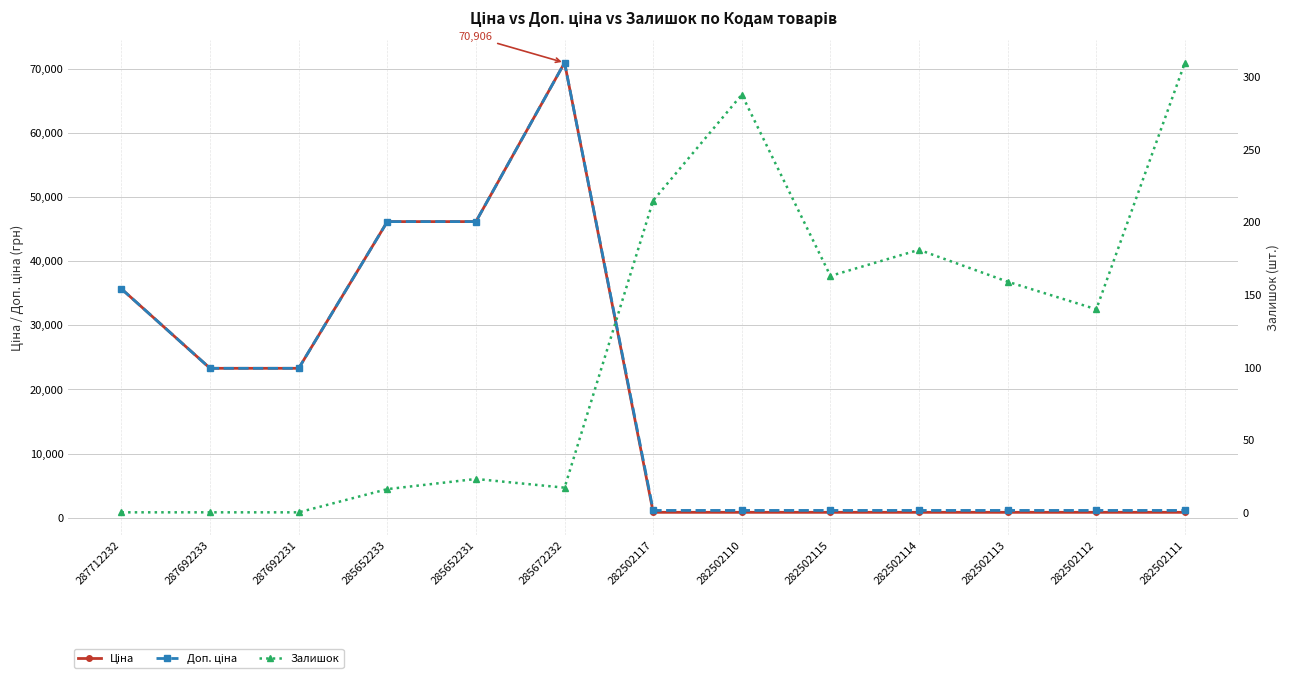

True or false: Ціна and Доп. ціна intersect in this chart.

False